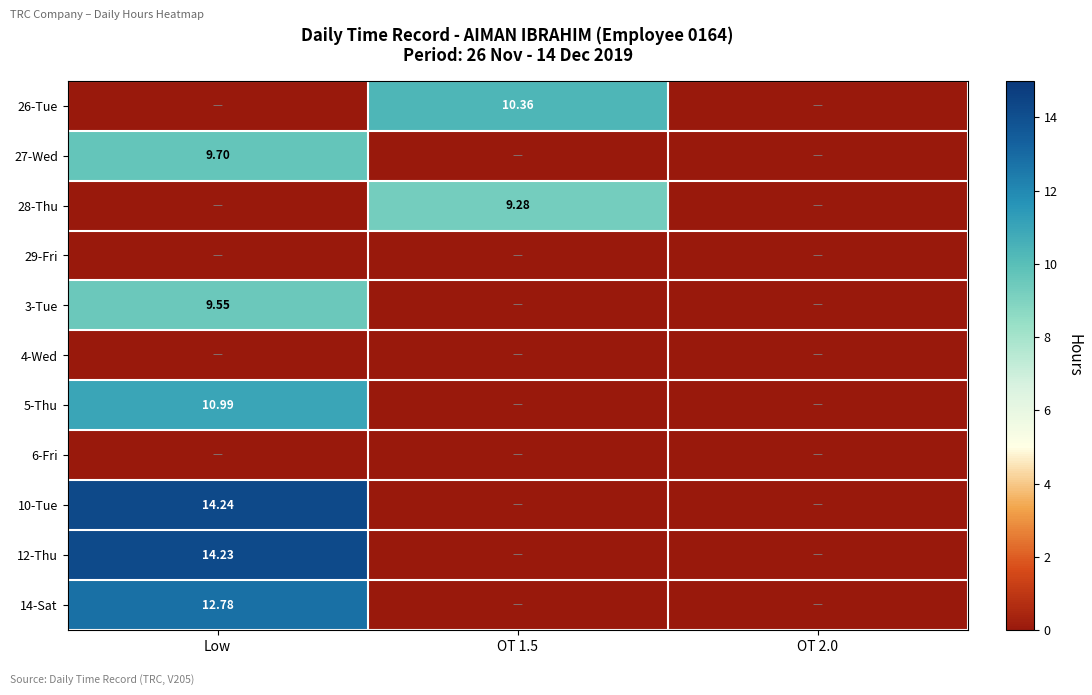

List the series in order of their peak value, highest first.

10-Tue, 12-Thu, 14-Sat, 5-Thu, 26-Tue, 27-Wed, 3-Tue, 28-Thu, 29-Fri, 4-Wed, 6-Fri